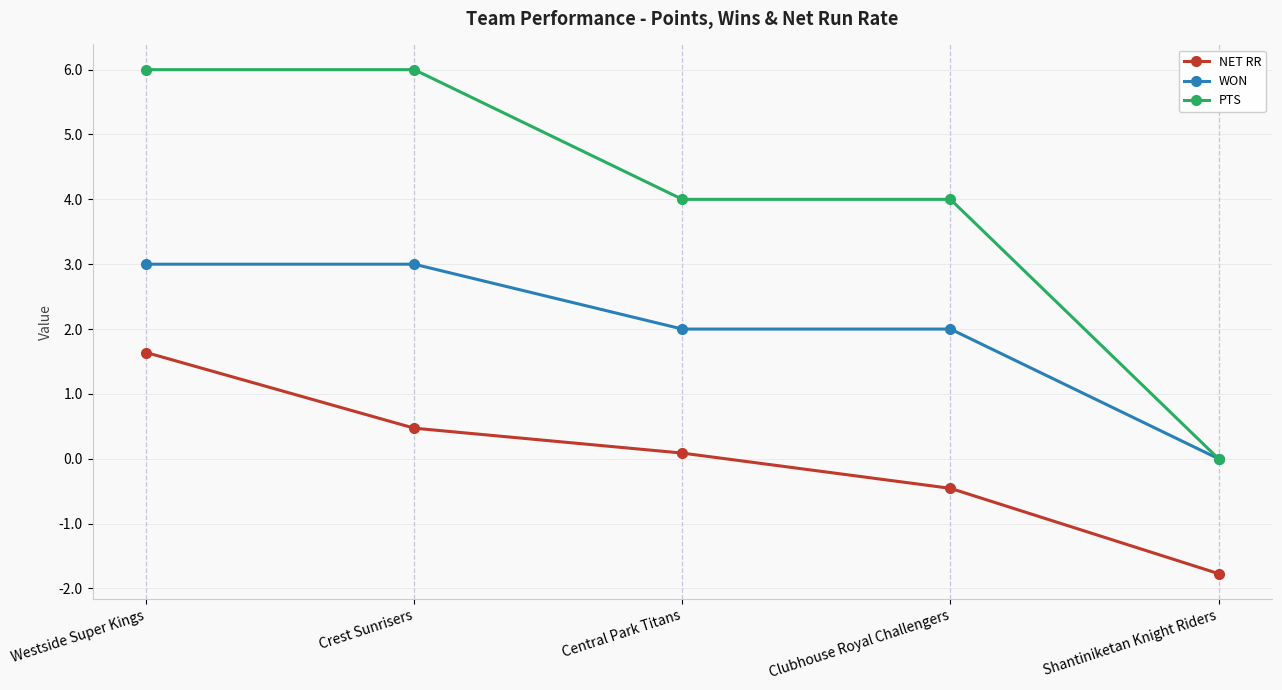

List the series in order of their peak value, highest first.

PTS, WON, NET RR